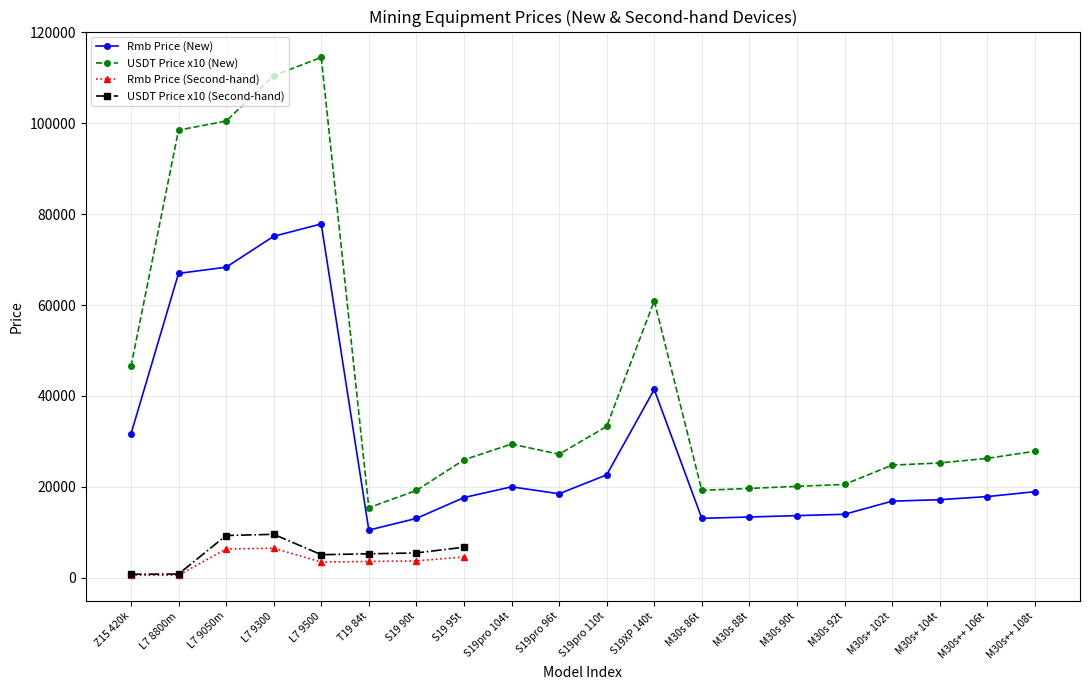

True or false: USDT Price x10 (New) has more than 1 interior local peaks.

True